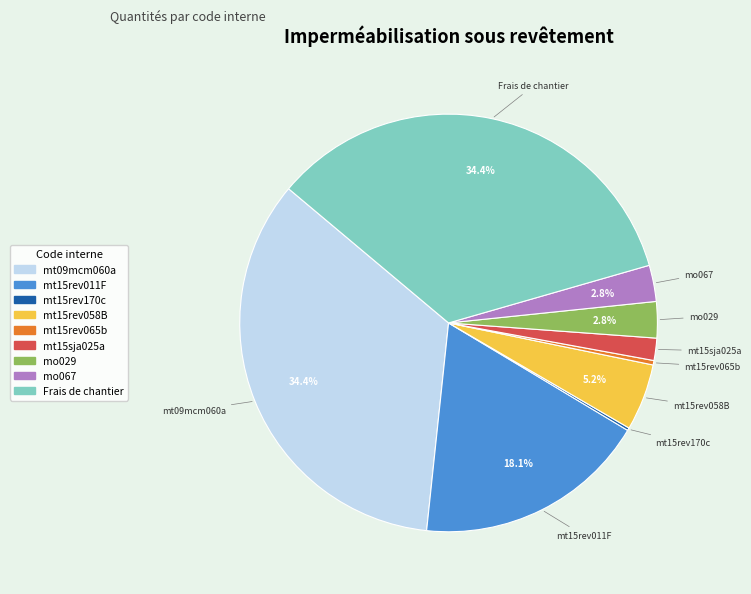

Between mt15rev058B and mt15sja025a, which is larger?

mt15rev058B